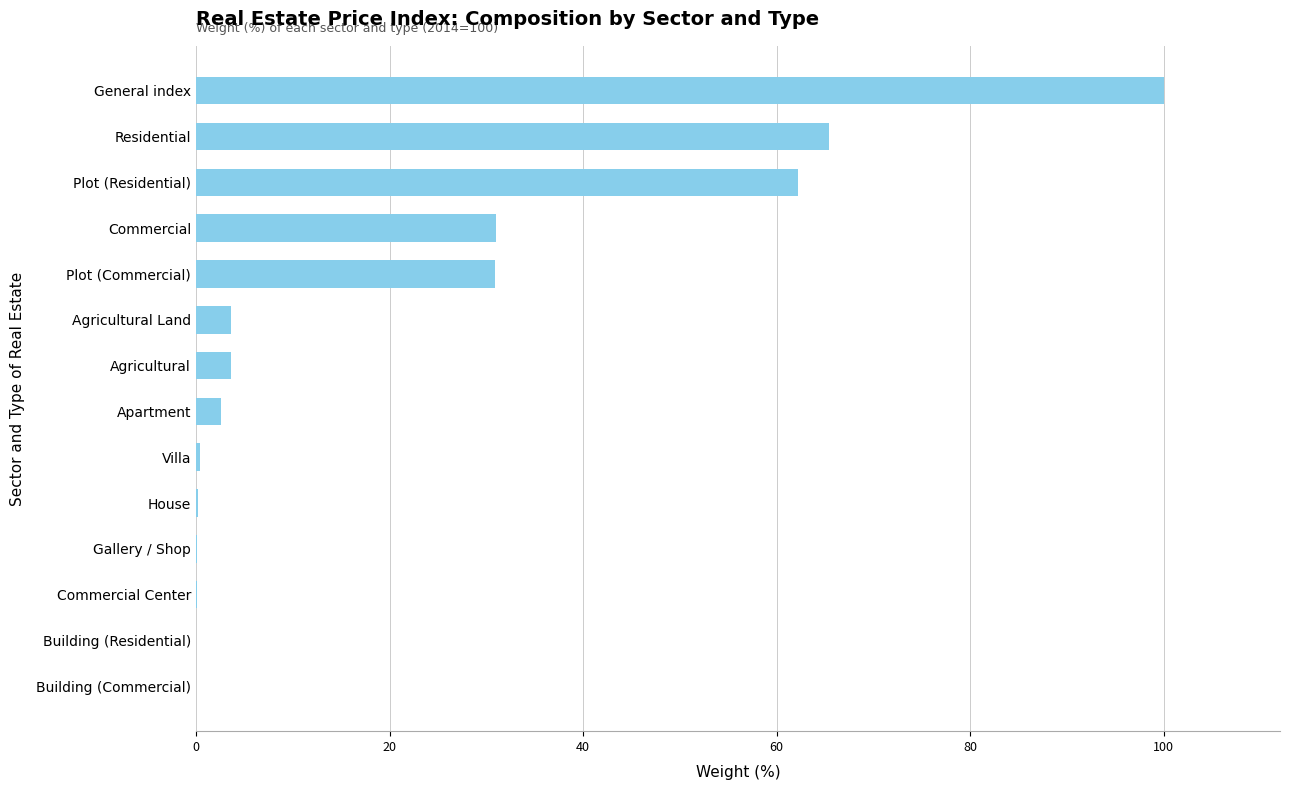

Is it true that the value at Commercial is 31.0?

True